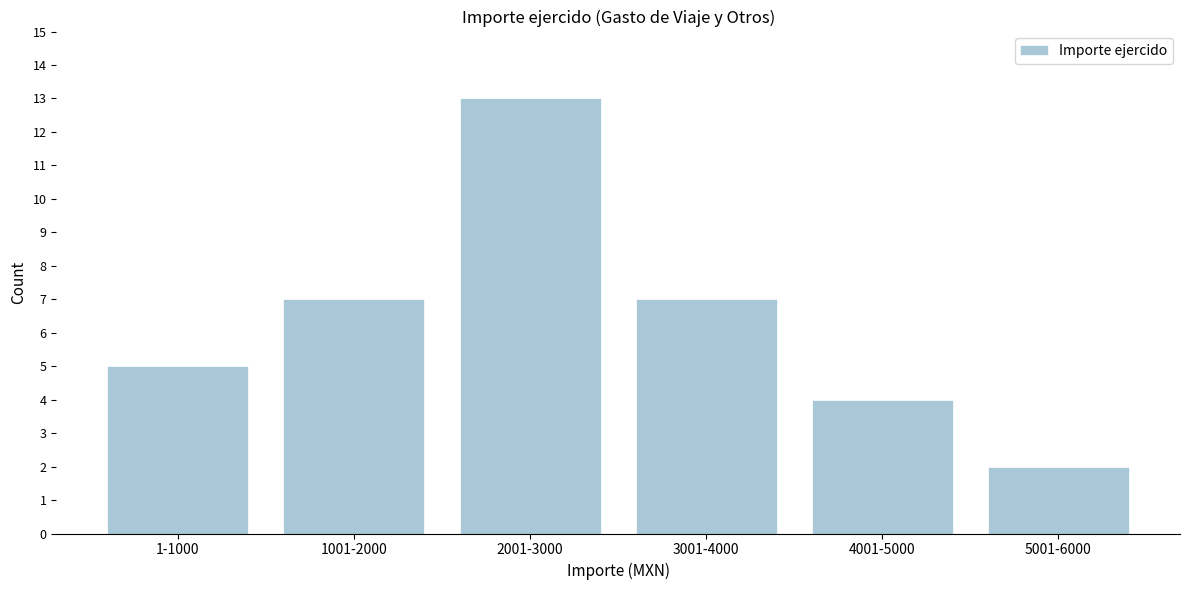

Reading left to right, transcribe all the data shown in this chart.

5	7	13	7	4	2